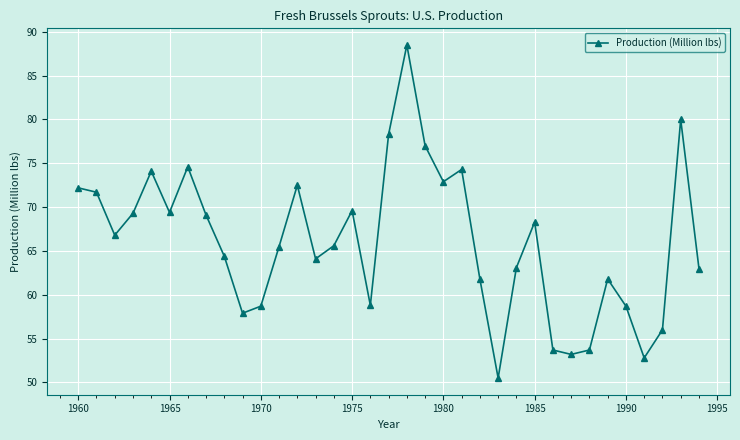

What is the value of the 26th point from the left?

68.3